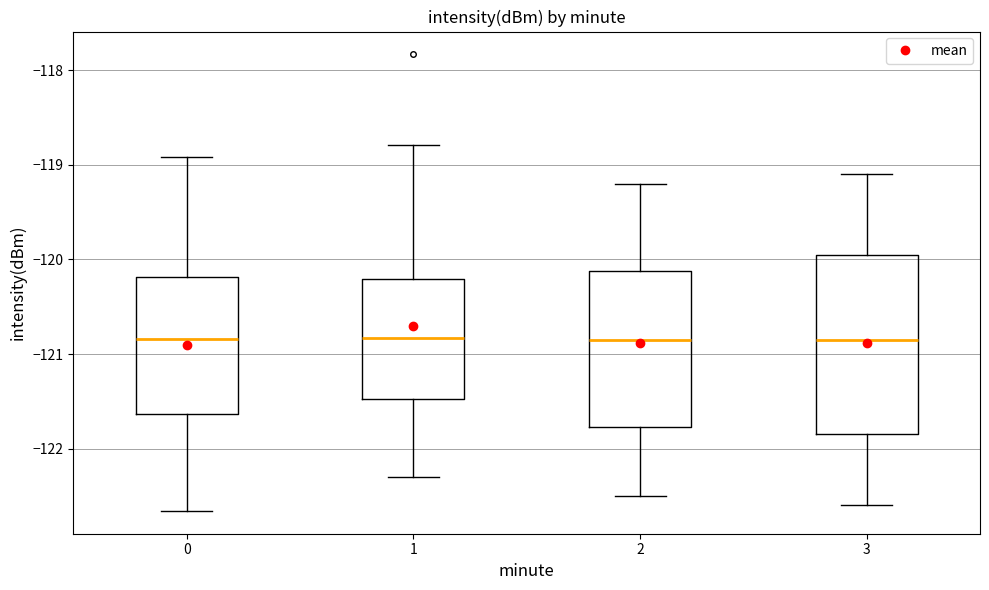

Reading left to right, read every box against the y-axis: the position of its median line, the range the box covers, and the ends of its whiskers. The values are not printed on the chart, so give them approximately, as read against the axis.

0: median -120.8, box -121.6 to -120.2, whiskers -122.7 to -118.9
1: median -120.8, box -121.5 to -120.2, whiskers -122.3 to -118.8
2: median -120.8, box -121.8 to -120.1, whiskers -122.5 to -119.2
3: median -120.8, box -121.8 to -119.9, whiskers -122.6 to -119.1